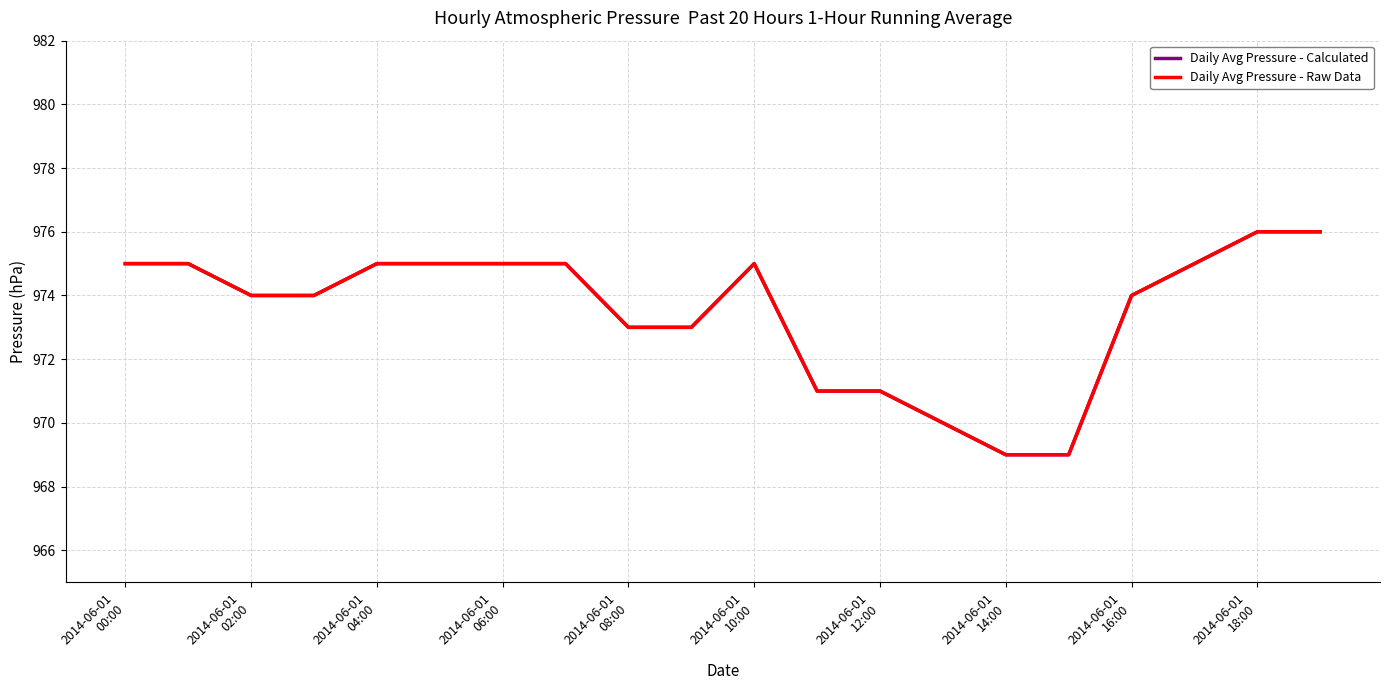

Does the chart have visible grid lines?

Yes